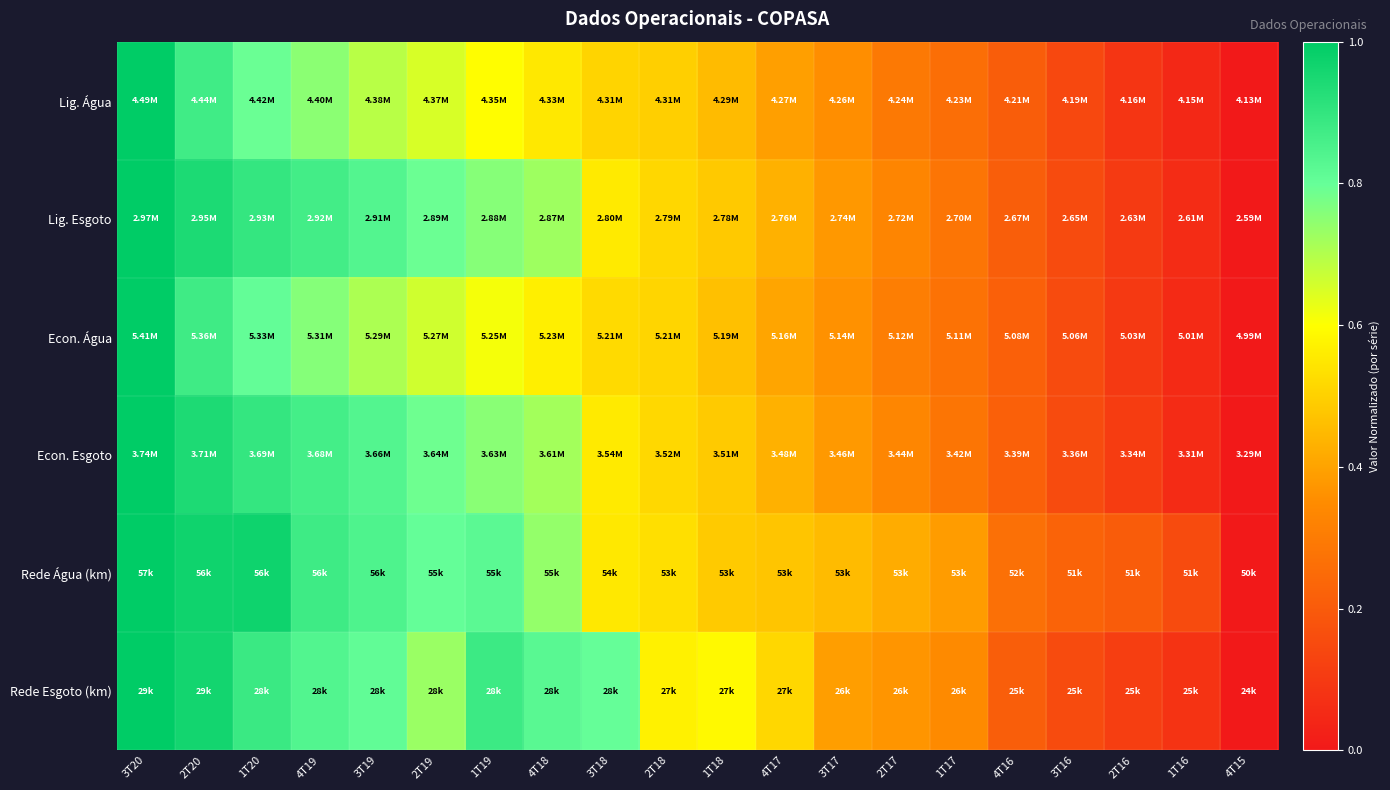

Reading left to right, what are all the values shown in this chart?

Lig. Água: 3T20=1.0	2T20=0.9	1T20=0.8	4T19=0.8	3T19=0.7	2T19=0.7	1T19=0.6	4T18=0.5	3T18=0.5	2T18=0.5	1T18=0.5	4T17=0.4	3T17=0.4	2T17=0.3	1T17=0.3	4T16=0.2	3T16=0.1	2T16=0.1	1T16=0.0	4T15=0.0
Lig. Esgoto: 3T20=1.0	2T20=0.9	1T20=0.9	4T19=0.9	3T19=0.8	2T19=0.8	1T19=0.8	4T18=0.7	3T18=0.6	2T18=0.5	1T18=0.5	4T17=0.4	3T17=0.4	2T17=0.3	1T17=0.3	4T16=0.2	3T16=0.2	2T16=0.1	1T16=0.1	4T15=0.0
Econ. Água: 3T20=1.0	2T20=0.9	1T20=0.8	4T19=0.8	3T19=0.7	2T19=0.7	1T19=0.6	4T18=0.6	3T18=0.5	2T18=0.5	1T18=0.5	4T17=0.4	3T17=0.4	2T17=0.3	1T17=0.3	4T16=0.2	3T16=0.2	2T16=0.1	1T16=0.1	4T15=0.0
Econ. Esgoto: 3T20=1.0	2T20=0.9	1T20=0.9	4T19=0.9	3T19=0.8	2T19=0.8	1T19=0.8	4T18=0.7	3T18=0.6	2T18=0.5	1T18=0.5	4T17=0.4	3T17=0.4	2T17=0.3	1T17=0.3	4T16=0.2	3T16=0.2	2T16=0.1	1T16=0.1	4T15=0.0
Rede Água (km): 3T20=1.0	2T20=1.0	1T20=1.0	4T19=0.9	3T19=0.8	2T19=0.8	1T19=0.8	4T18=0.7	3T18=0.5	2T18=0.5	1T18=0.5	4T17=0.5	3T17=0.5	2T17=0.4	1T17=0.4	4T16=0.3	3T16=0.2	2T16=0.2	1T16=0.2	4T15=0.0
Rede Esgoto (km): 3T20=1.0	2T20=1.0	1T20=0.9	4T19=0.8	3T19=0.8	2T19=0.7	1T19=0.9	4T18=0.8	3T18=0.8	2T18=0.6	1T18=0.6	4T17=0.5	3T17=0.4	2T17=0.4	1T17=0.3	4T16=0.2	3T16=0.2	2T16=0.1	1T16=0.1	4T15=0.0